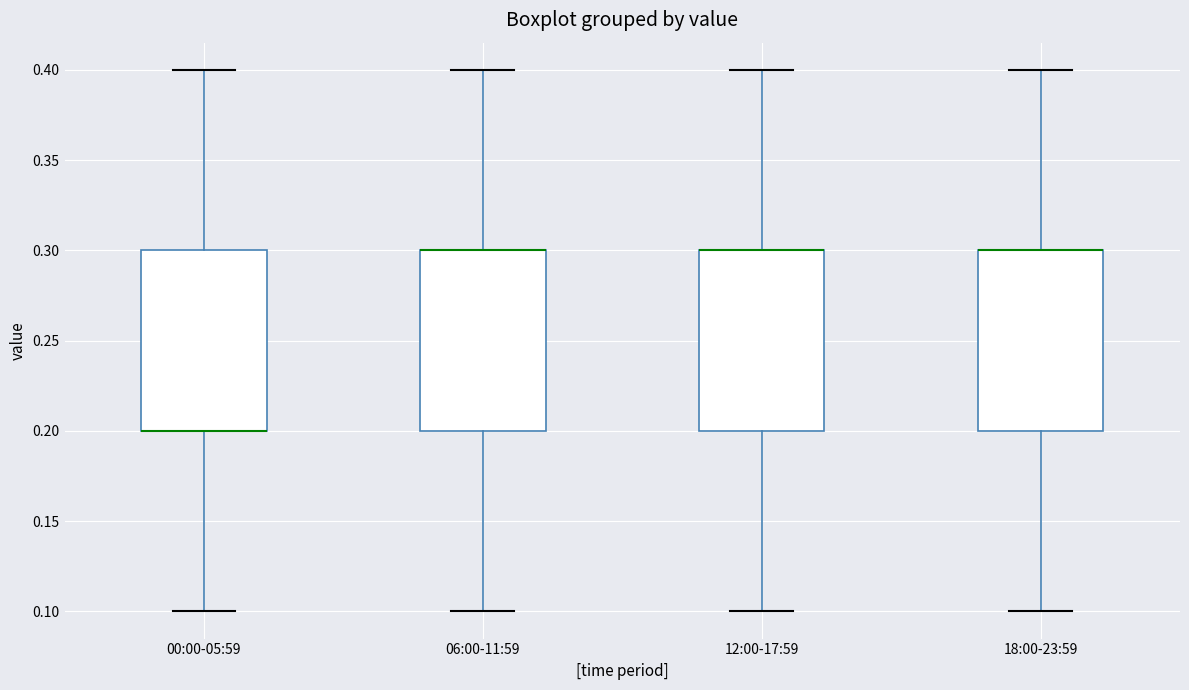

Where does the lower whisker of the box for 06:00-11:59 end on the y-axis? The values are not printed on the chart, so give them approximately, as read against the axis.

0.1